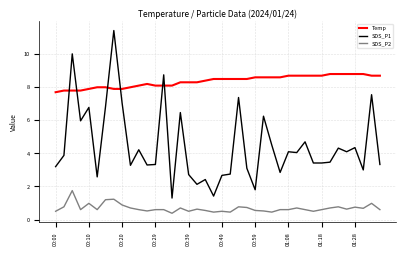

True or false: SDS_P1 and SDS_P2 intersect in this chart.

False